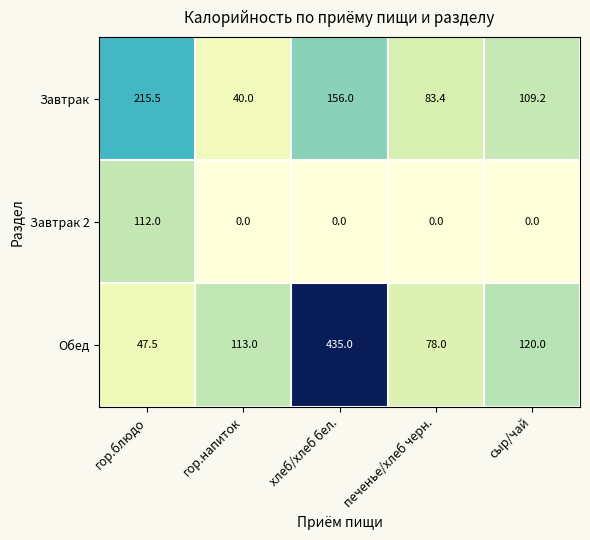

Reading right to left, extract all data points from this chart.

Завтрак: 109.2	83.4	156.0	40.0	215.5
Завтрак 2: 0.0	0.0	0.0	0.0	112.0
Обед: 120.0	78.0	435.0	113.0	47.5